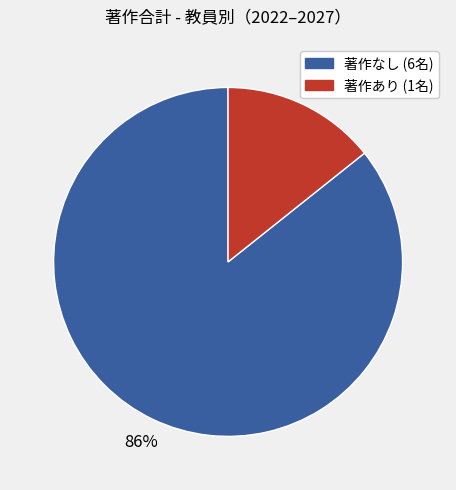

To the nearest percent, what is the average slice percentage?

50%